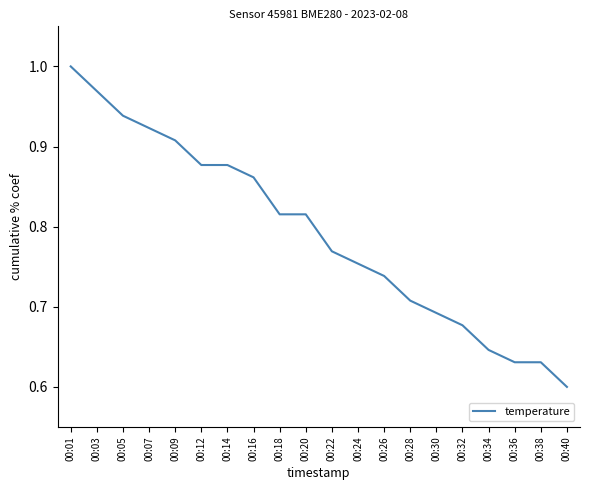

Which category has the lowest value across all series?

00:40